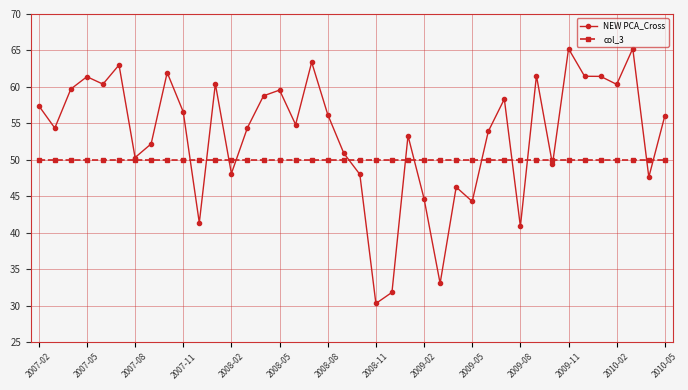

Rank the series by their maximum value, from highest to lowest.

NEW PCA_Cross, col_3